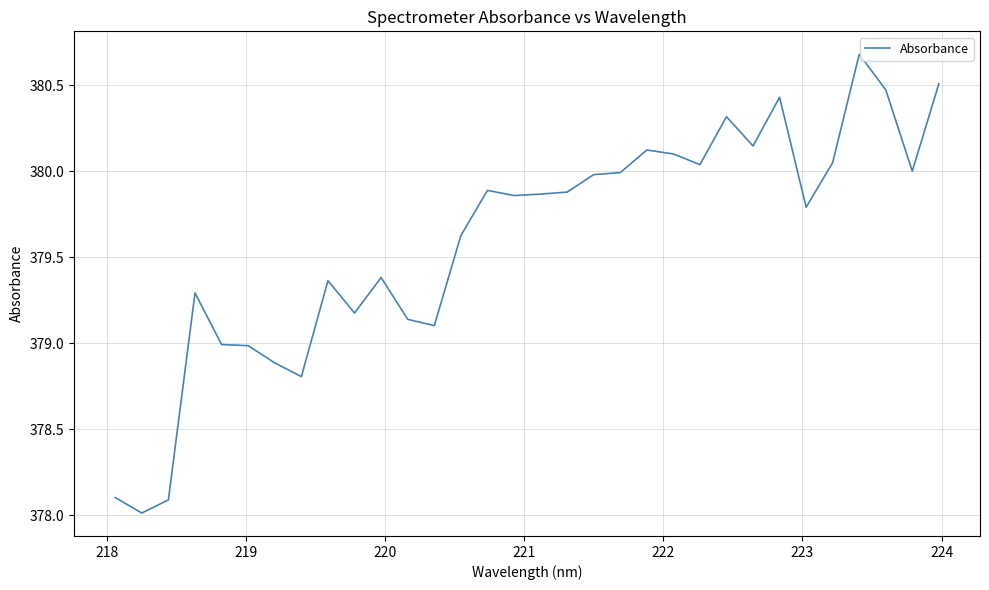

What is the difference between the maximum and minimum values?

2.7